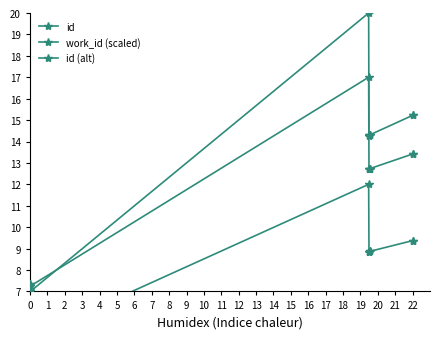

How many values in the id series exceed 14?

7